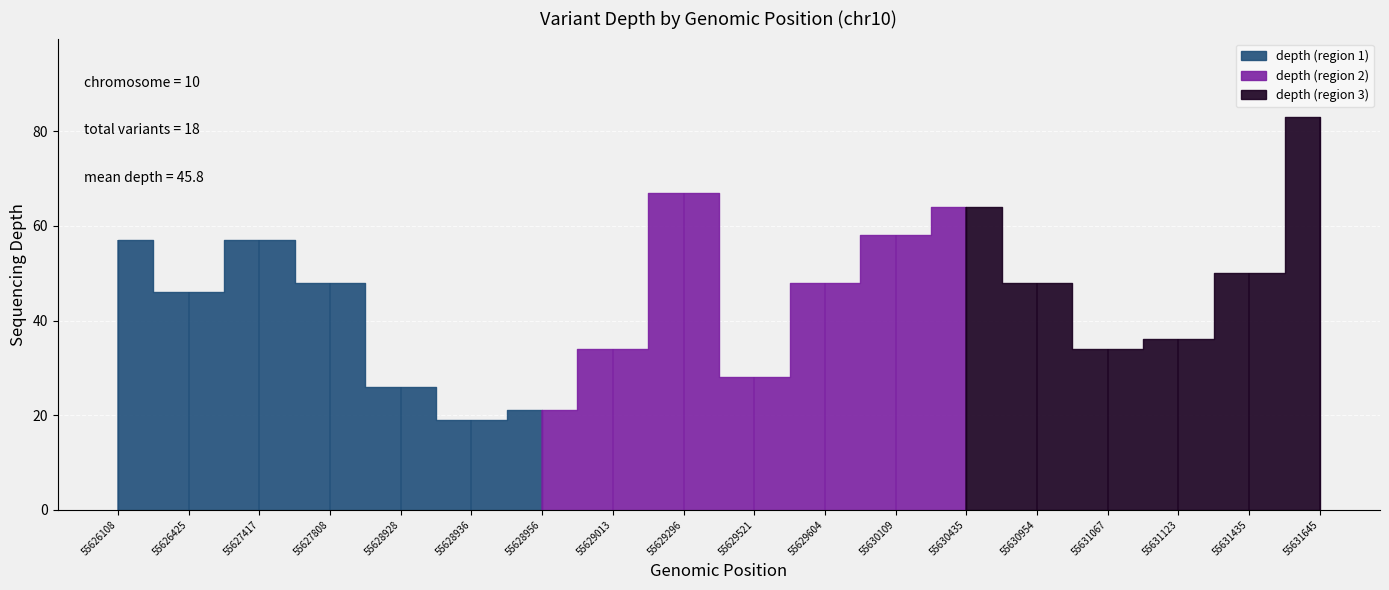

Is it true that the value at 55629296 is 105?

False